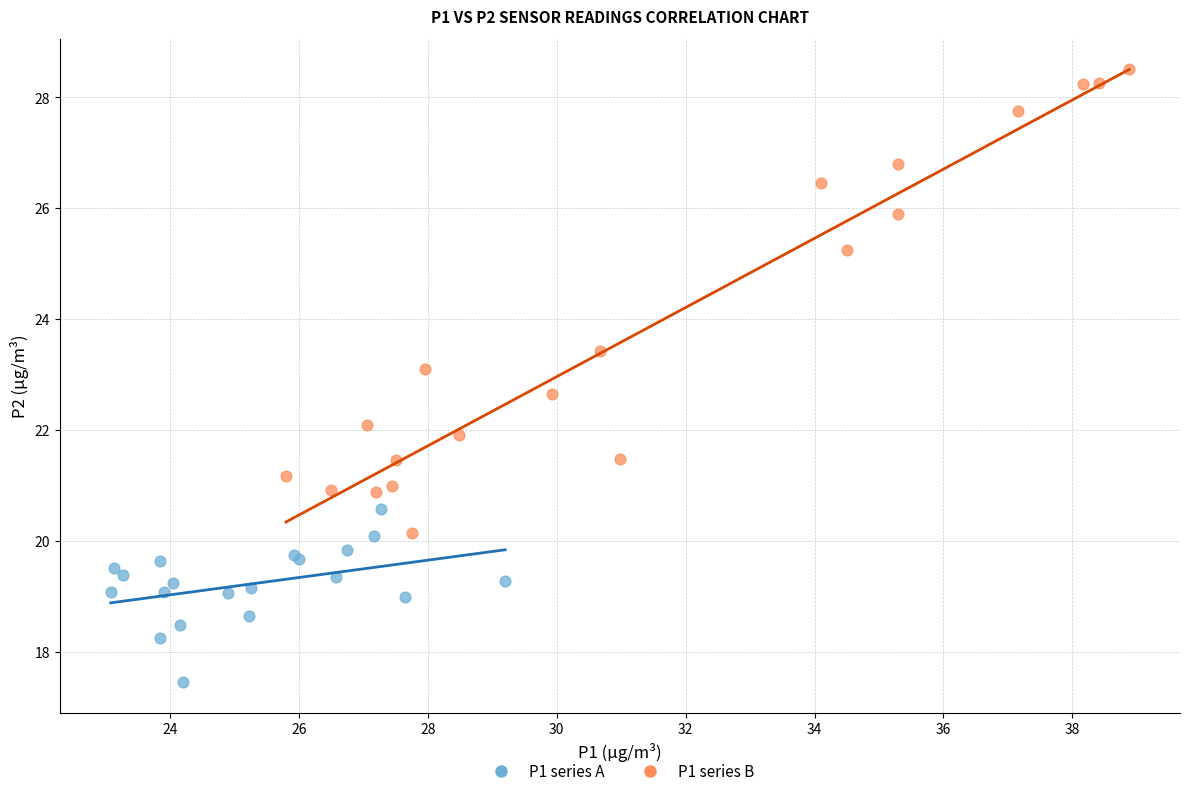

Which series contains the lowest Y value?

P1 series A